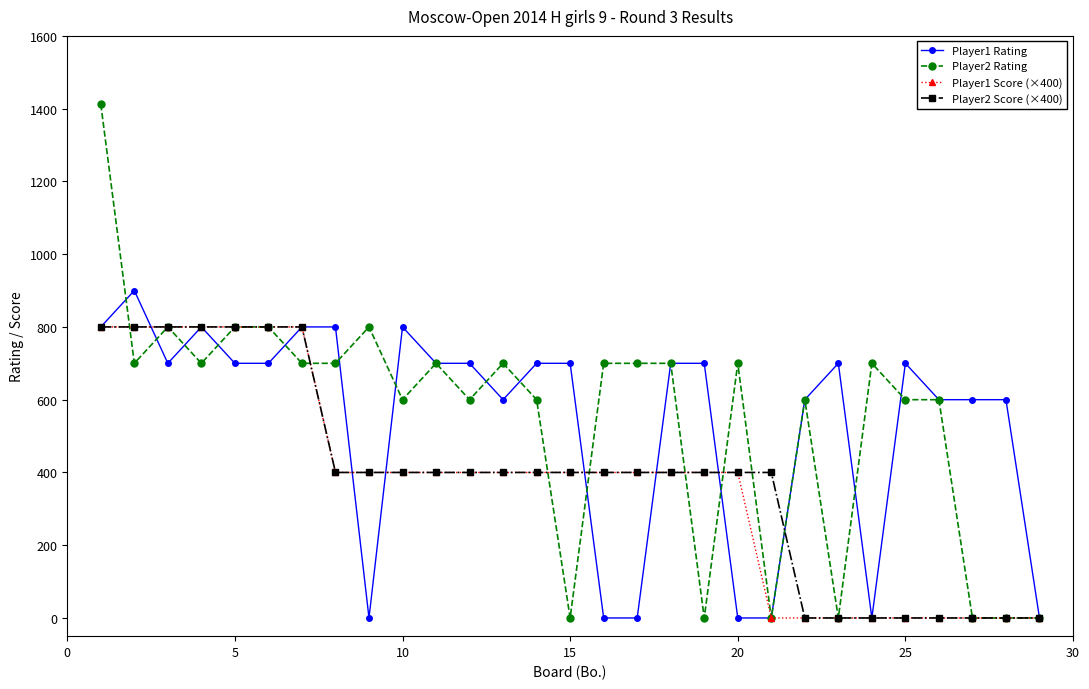

True or false: Player2 Rating has more than 0 points higher than both neighbors.

True